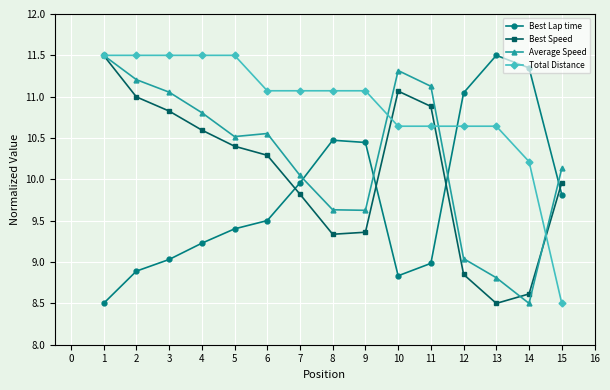

Where do Average Speed and Best Lap time first cross each other?

7 and 8